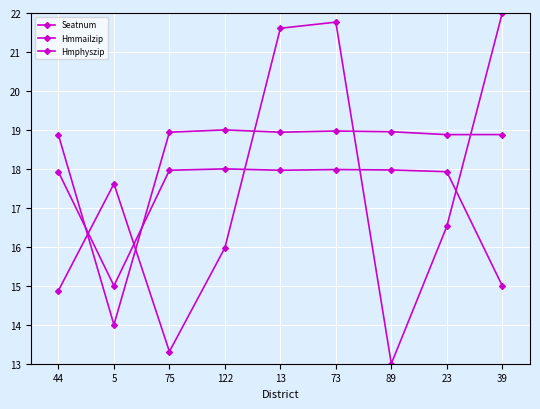

How many lines are shown in the chart?

3